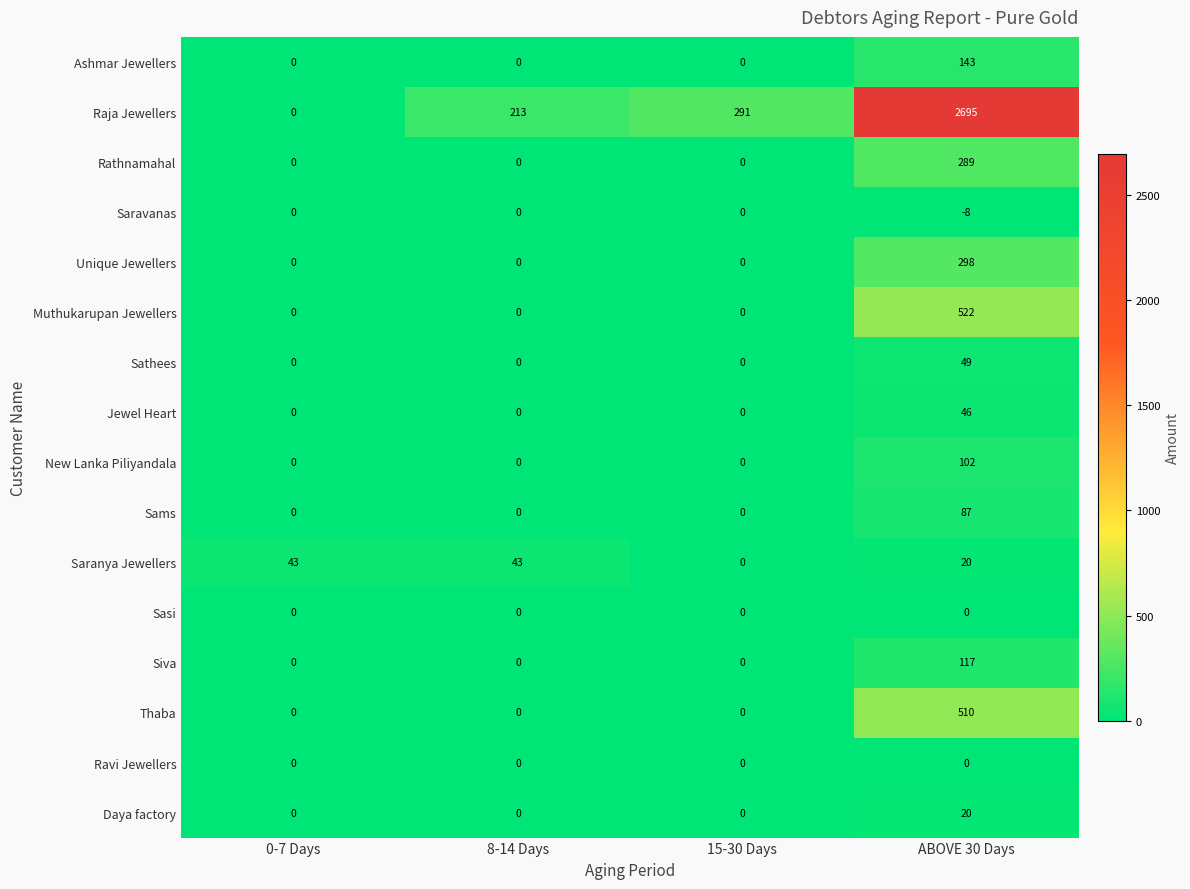

Which series changed the most between 15-30 Days and ABOVE 30 Days?

Raja Jewellers